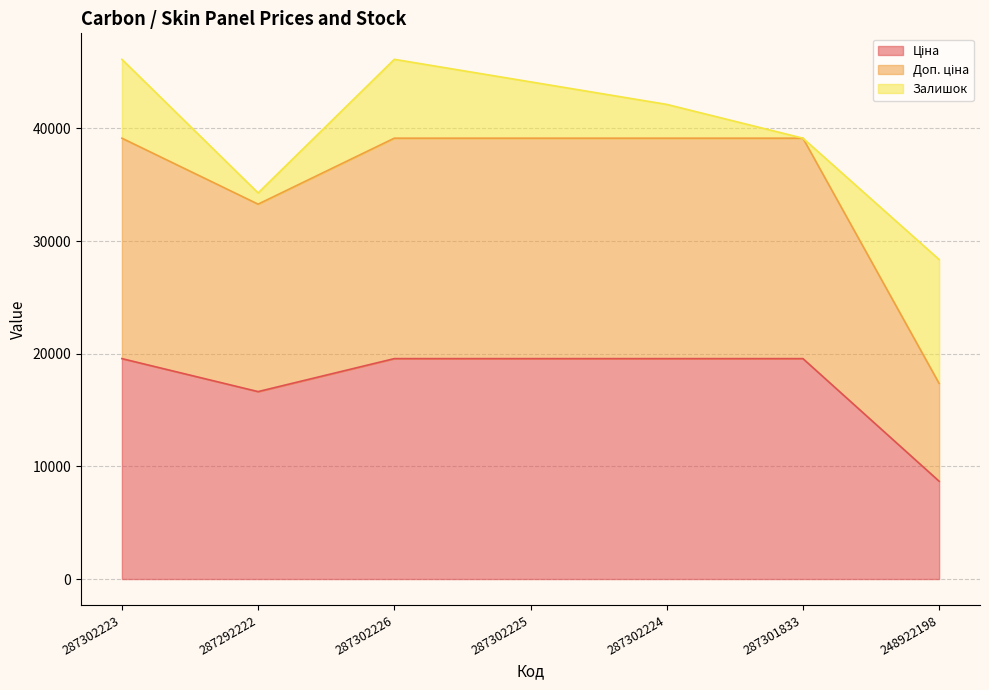

Does the chart display data point markers on the line(s)?

No